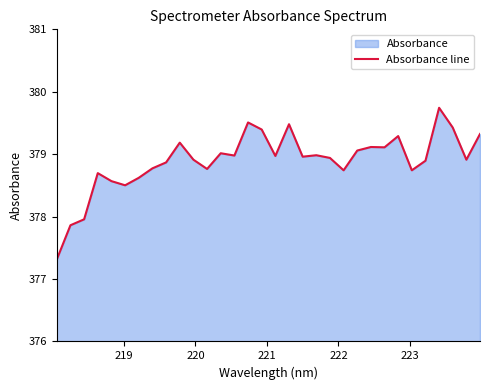

What is the minimum value shown in the chart?

377.3